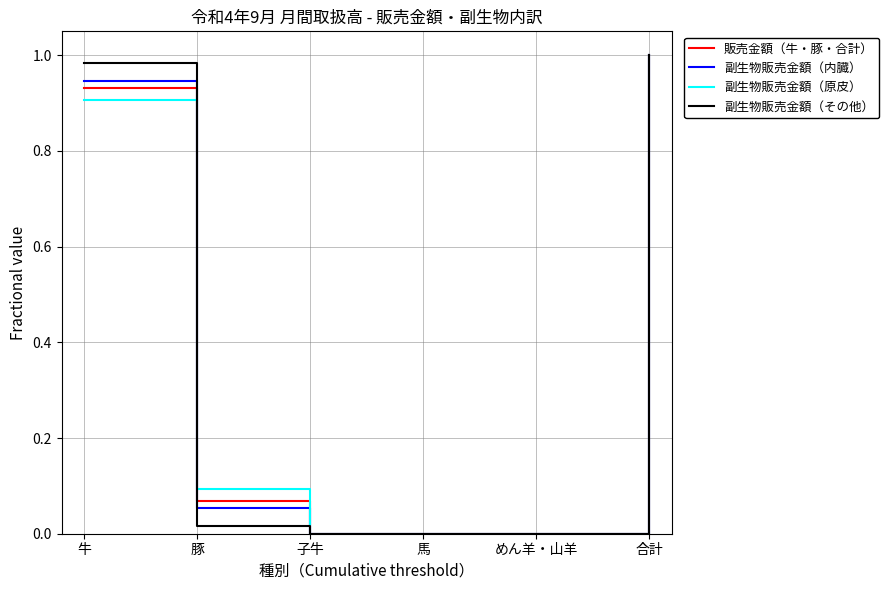

Which category has the highest value in the 副生物販売金額（内臓） series?

合計